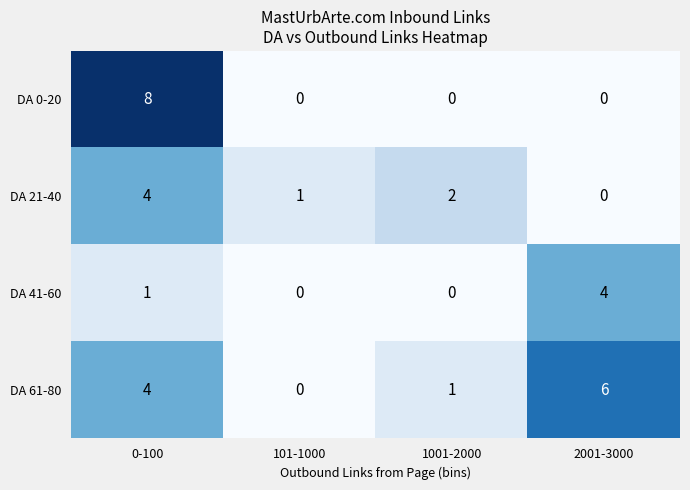

True or false: DA 61-80 has a value of -4 at 101-1000.

False